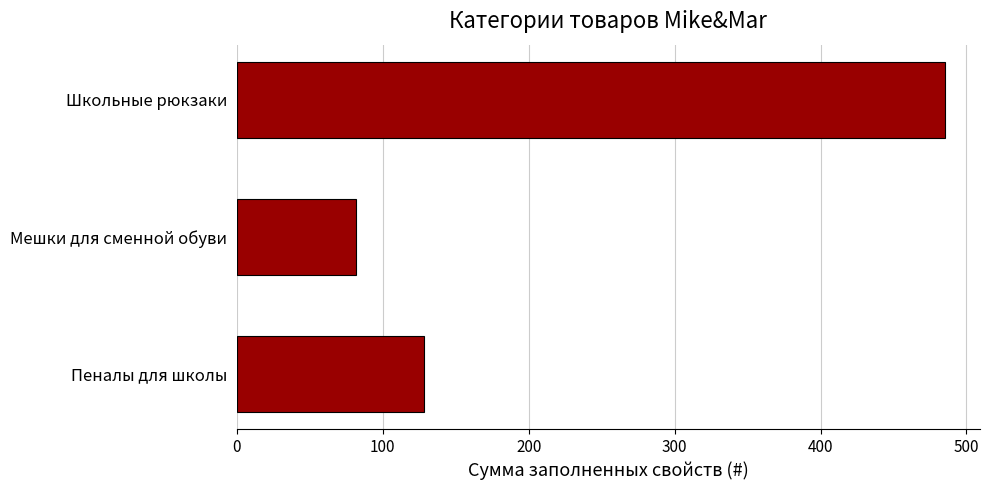

What is the difference between the maximum and minimum values?

403